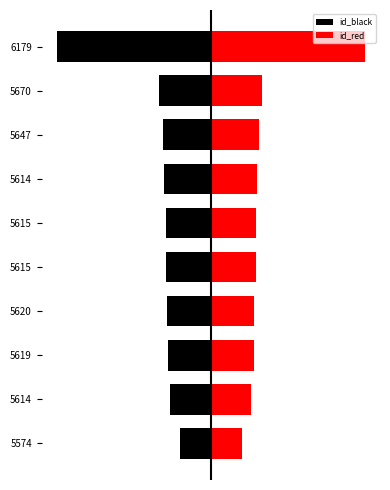

Which series has the largest range (max minus min)?

id_black